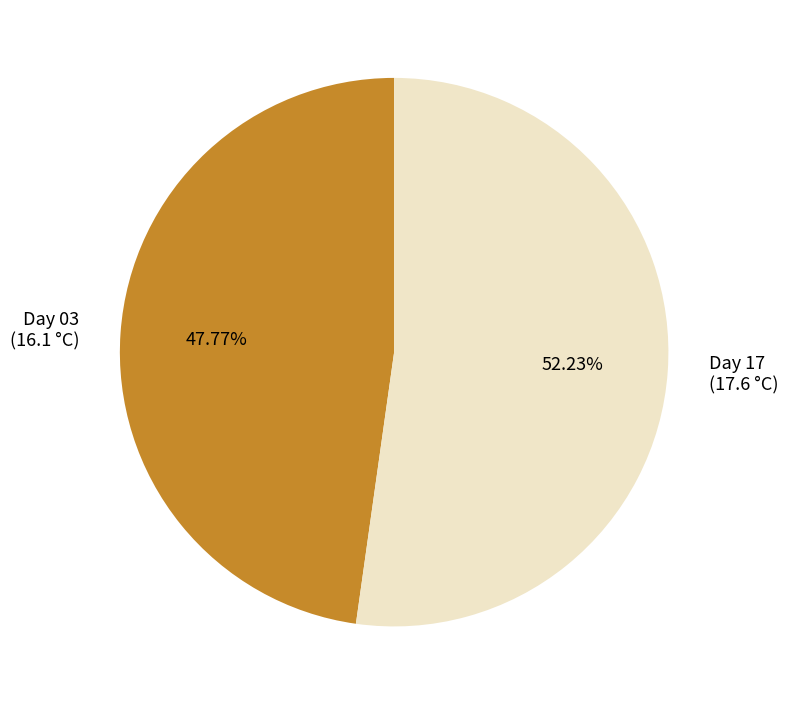

Is the sum of Day 17 (17.6 °C) and Day 03 (16.1 °C) greater than half?

Yes